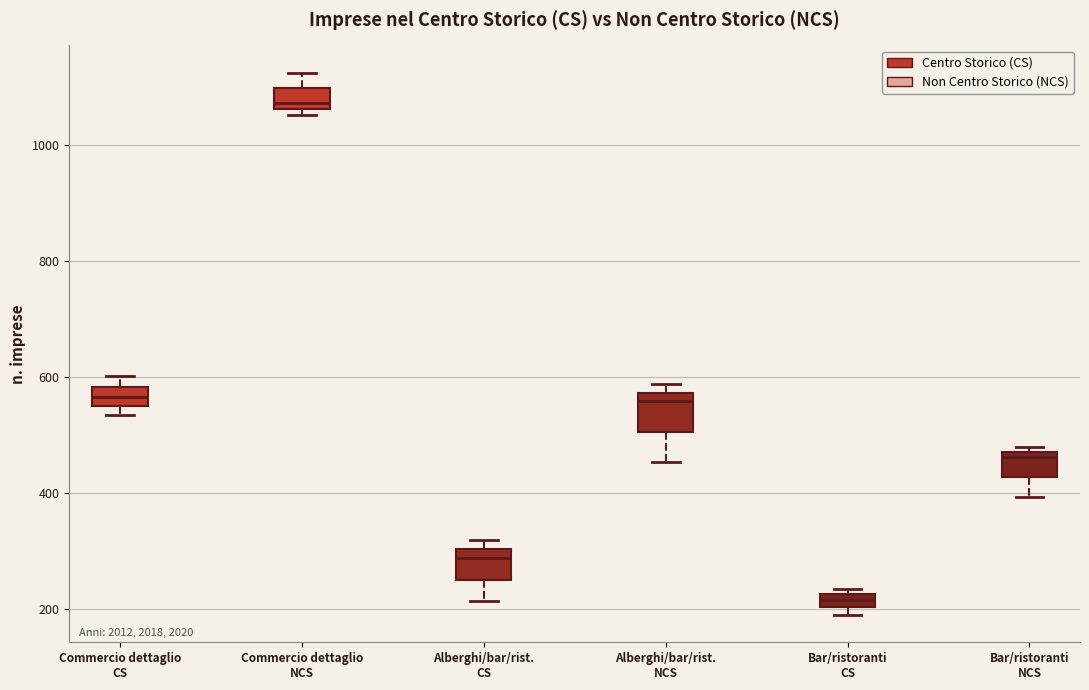

Where does the lower whisker of the box for Bar/ristoranti NCS end on the y-axis? The values are not printed on the chart, so give them approximately, as read against the axis.

400